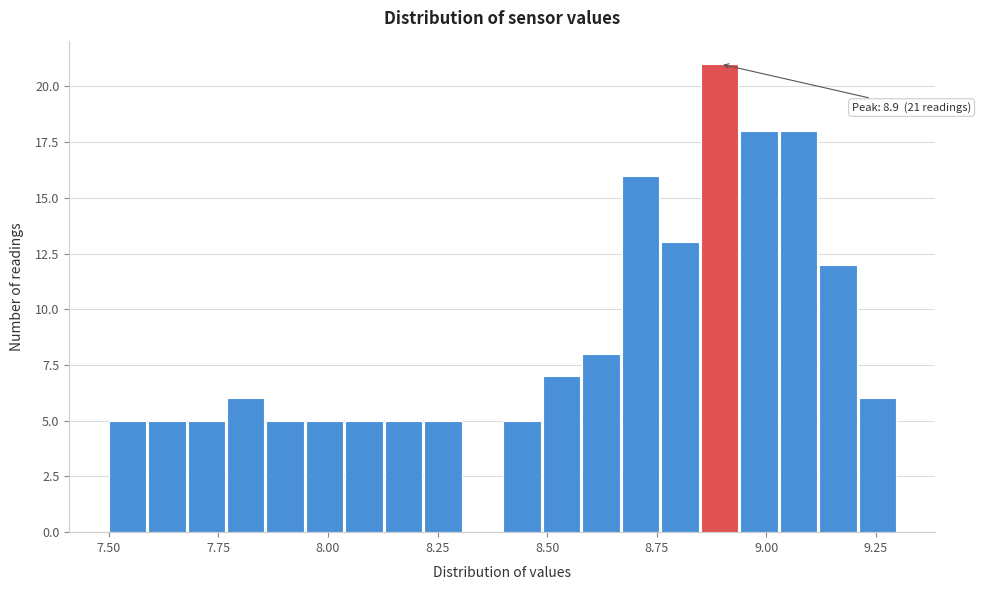

Around what value on the x-axis is the tallest bar? Give the approximate position of its centre, as read against the axis.

8.90